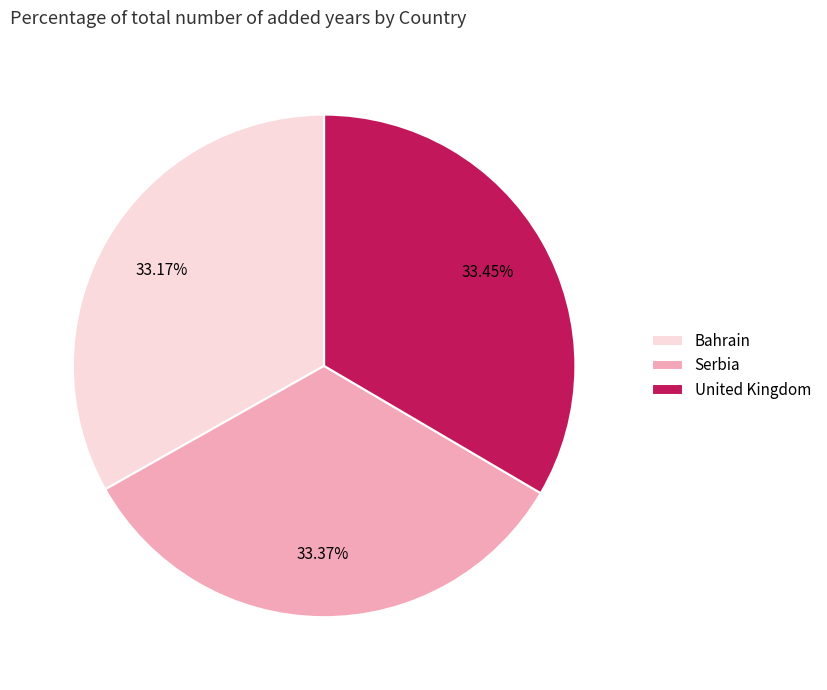

How many segments does this pie chart have?

3